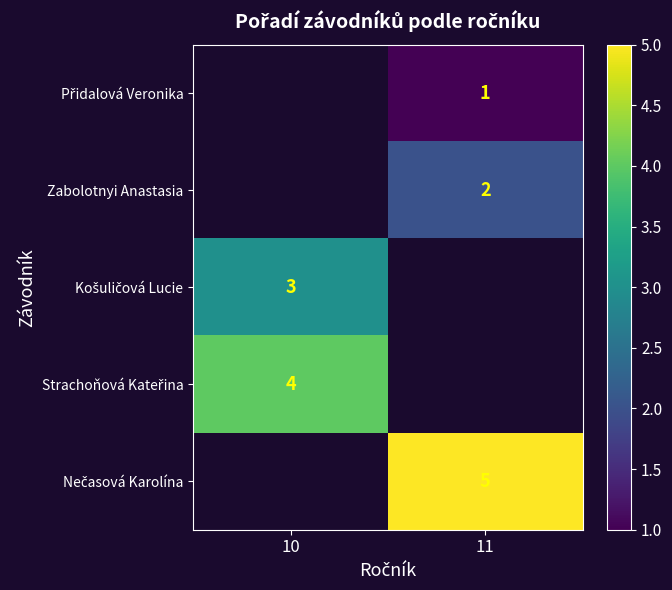

True or false: Zabolotnyi Anastasia has a value of 1 at 11.

False